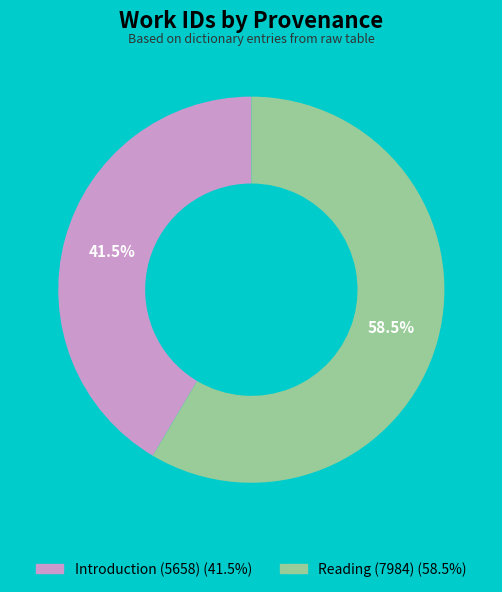

How many segments does this pie chart have?

2